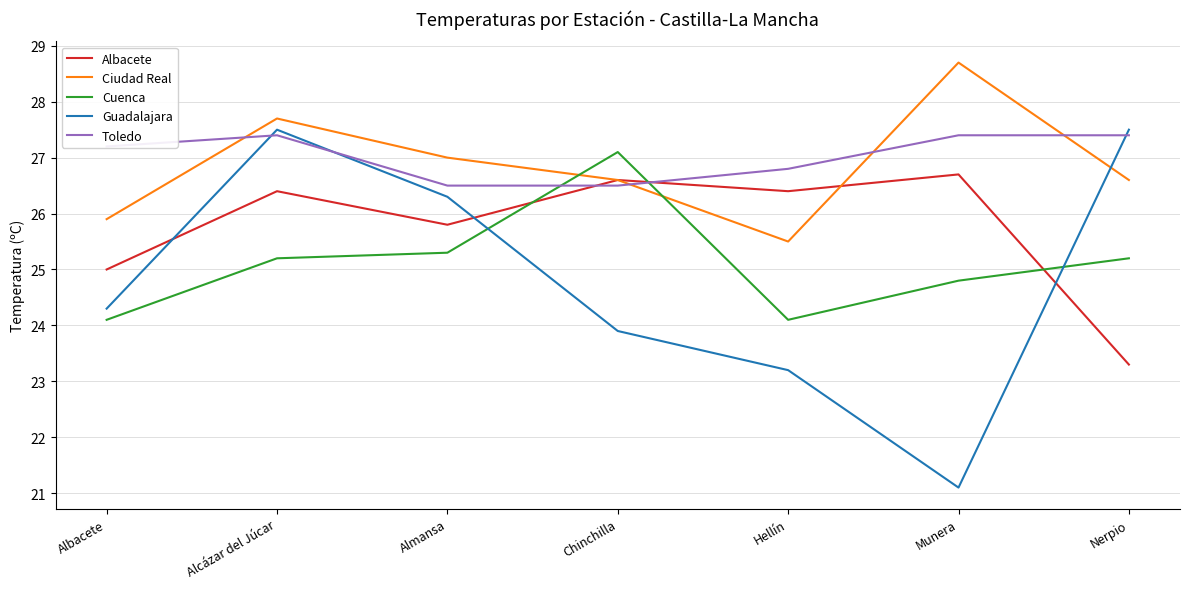

Is this an area chart (filled region under the line)?

No